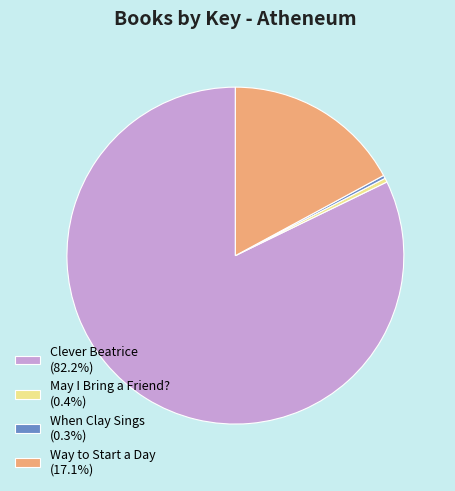

Count the number of slices in the pie.

4